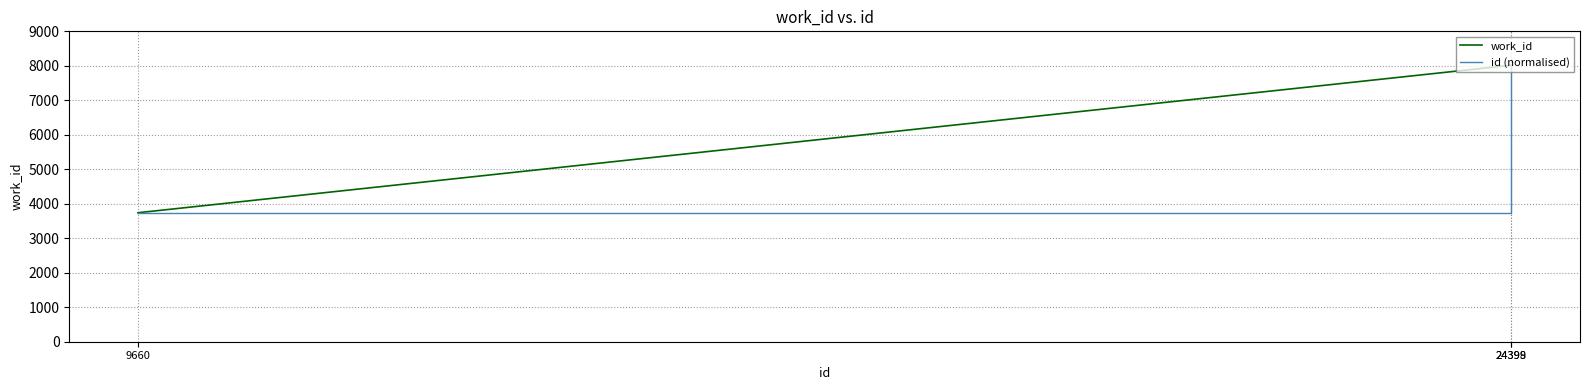

What is the total value across all series at 24398?

16034